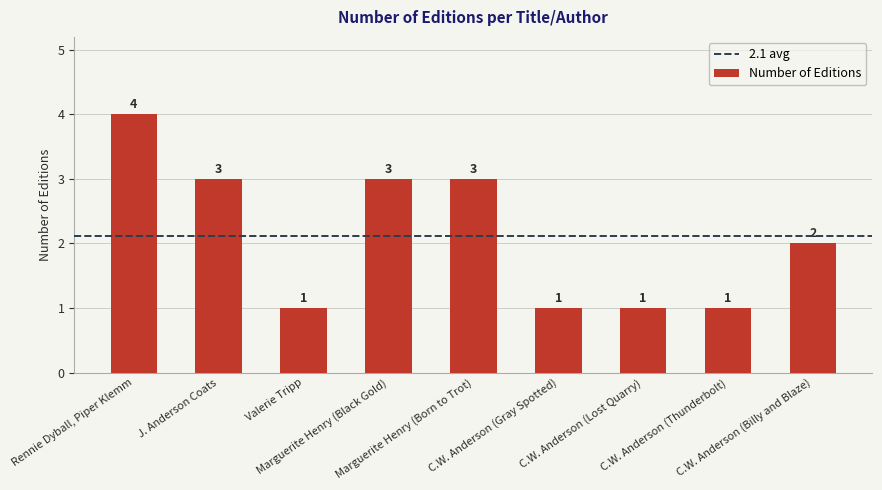

What is the average value?

2